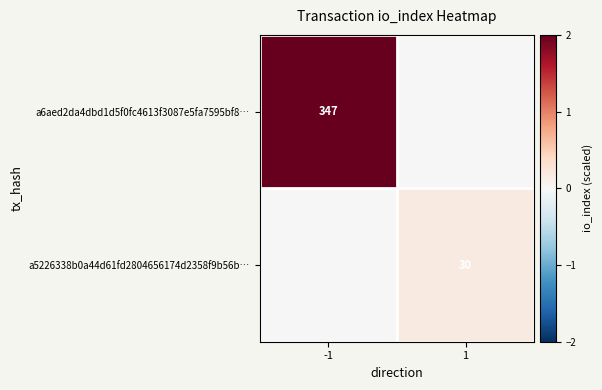

What is the spread (max minus min) of values at 1?

0.2